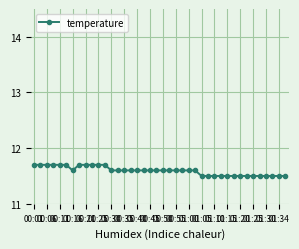

What is the value of the 2nd point from the left?

11.7